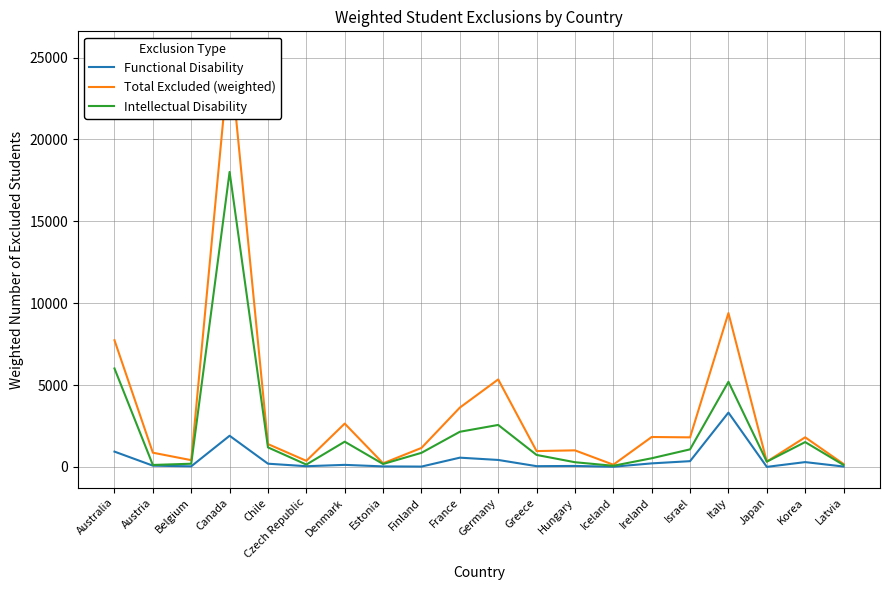

What is the sum of the Total Excluded (weighted) values at Austria and Latvia?

1040.2